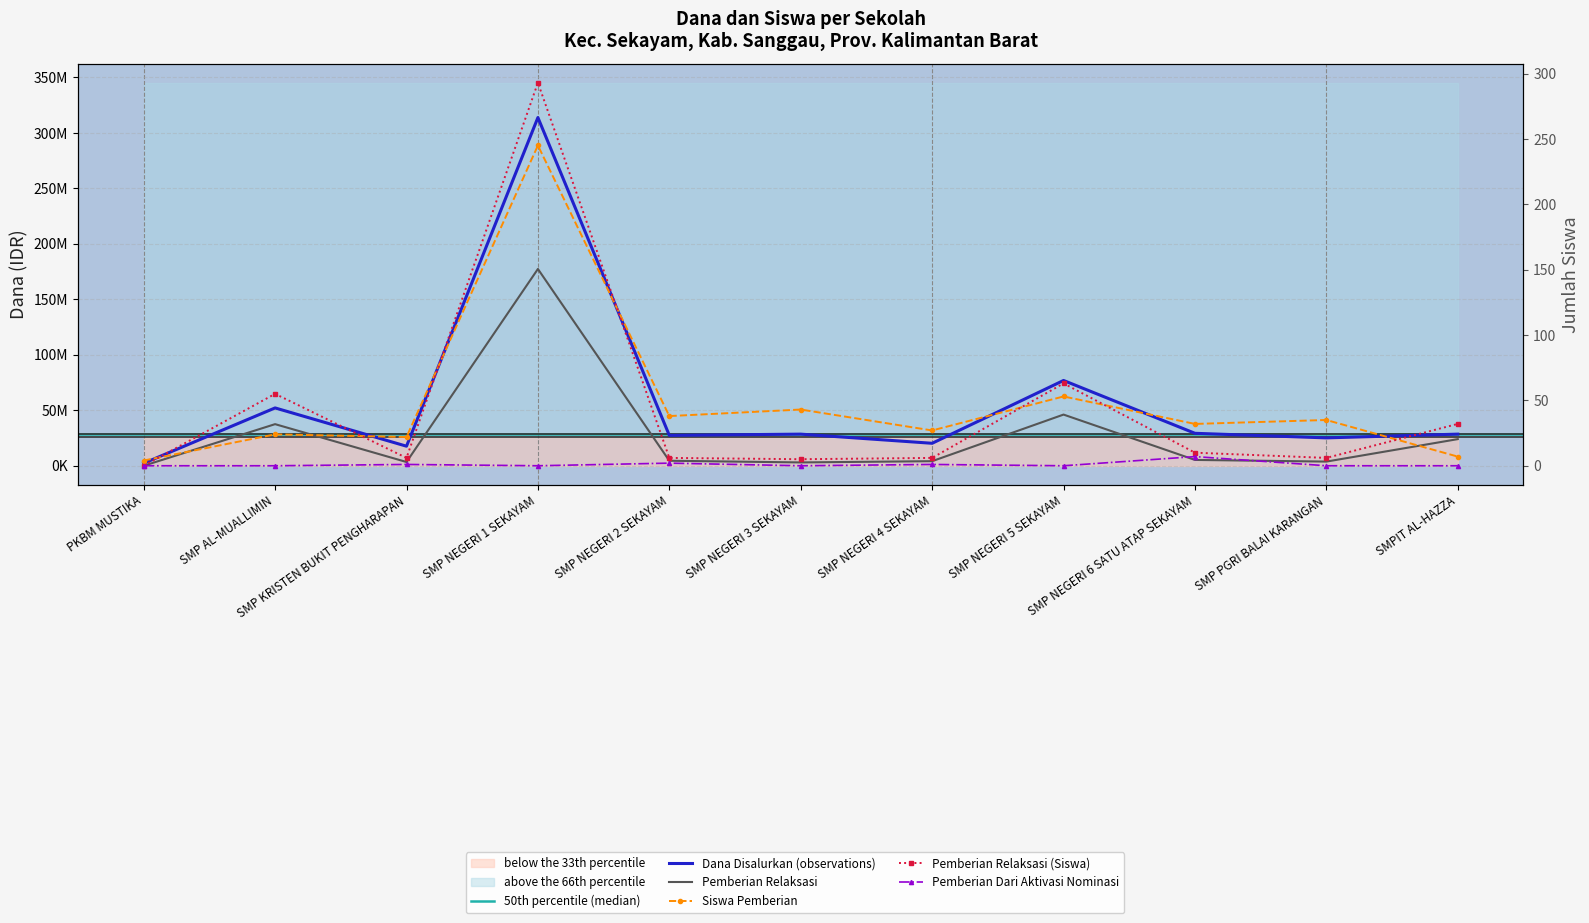

At which category does Pemberian Relaksasi reach its first local valley?

SMP KRISTEN BUKIT PENGHARAPAN